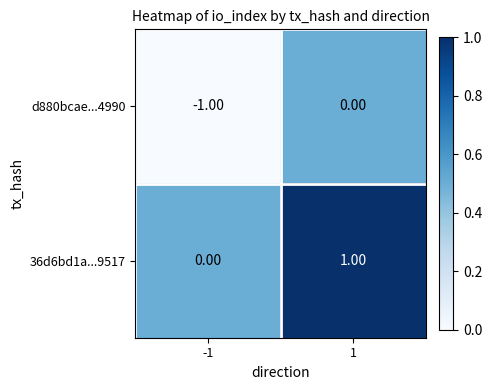

Is the value of d880bcae...4990 at 1 greater than the value of 36d6bd1a...9517 at 1?

No